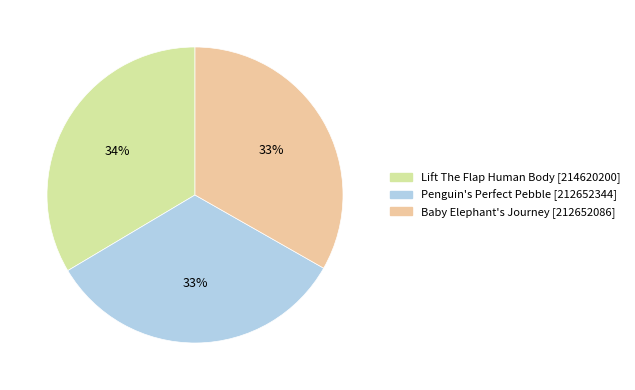

How many slices are in this pie chart?

3